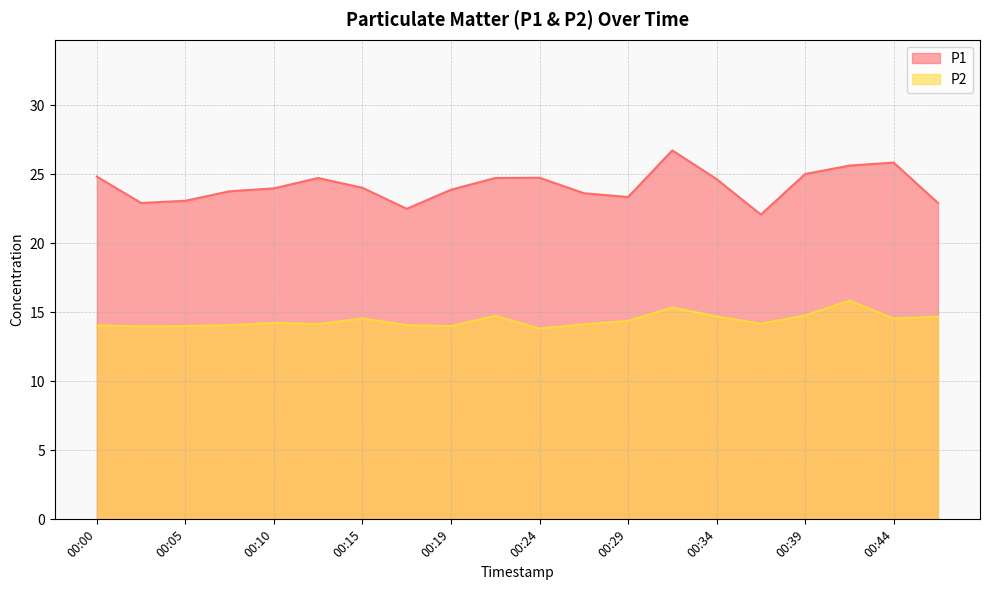

What are all the series names shown in the legend?

P1, P2